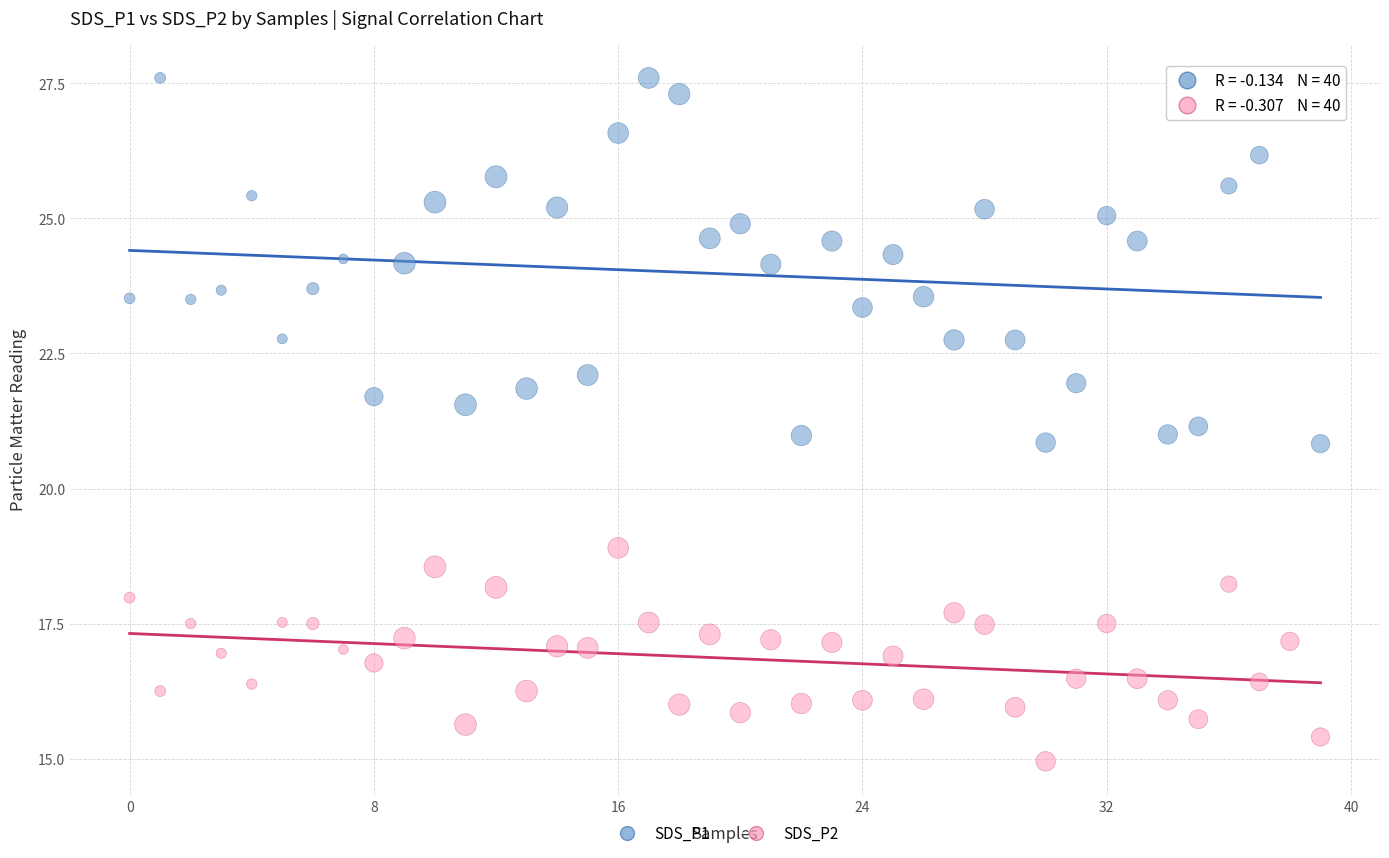

Which series has the largest Y range (max minus min)?

SDS_P1